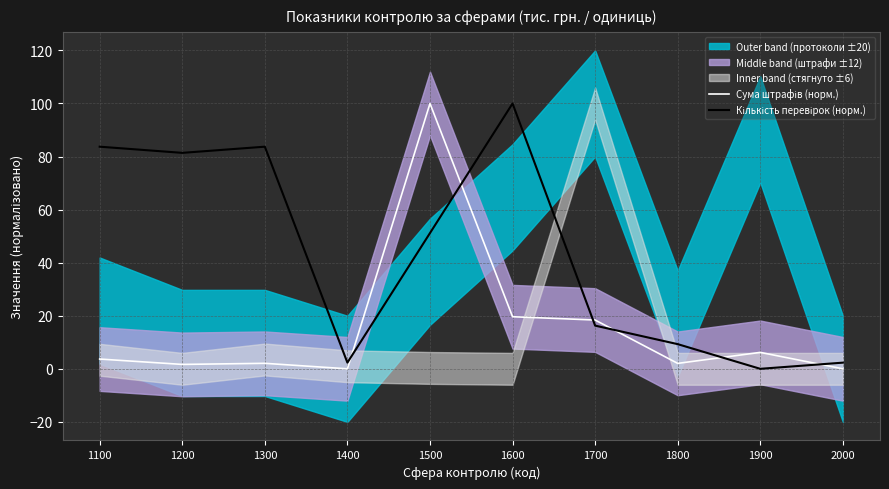

Is it true that Кількість перевірок (норм.) equals 3.8 at 2000?

False